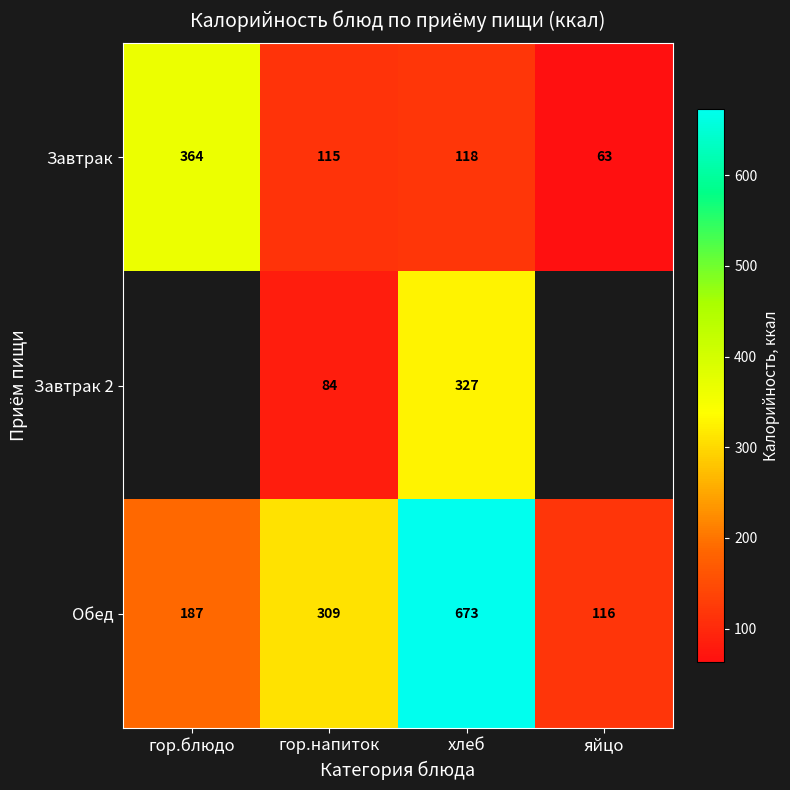

At which label does Обед reach its peak?

хлеб